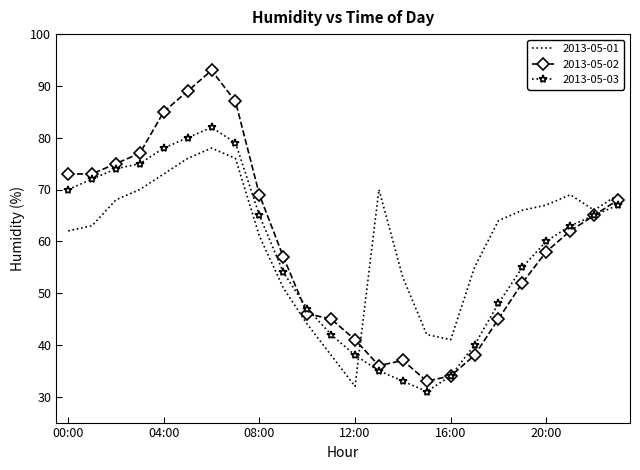

True or false: 2013-05-01 and 2013-05-03 cross at least once.

True